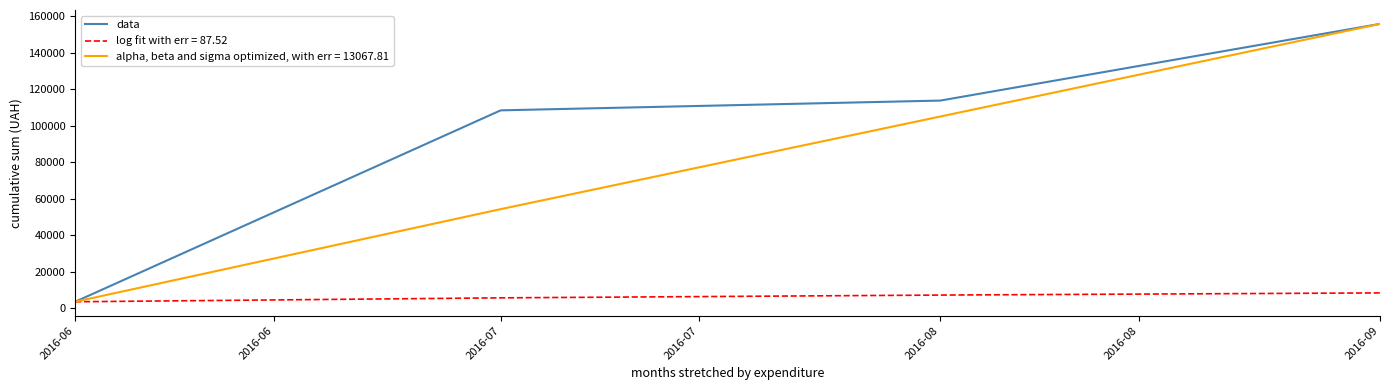

Is the value of data at 2016-08 greater than the value of log fit with err = 87.52 at 2016-09?

Yes